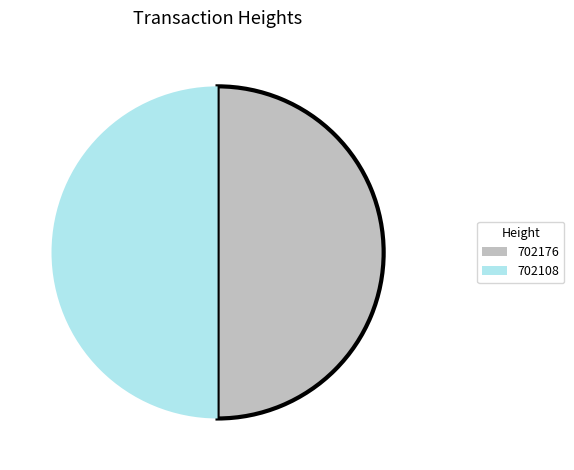

Combined, do 702176 and 702108 account for over 50%?

Yes